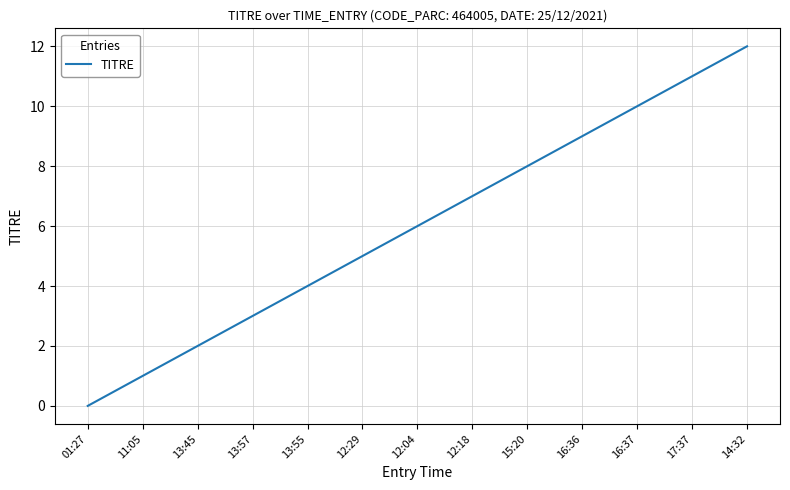

Approximately how many times larger is the value at 16:36 compared to 15:20?

1.1